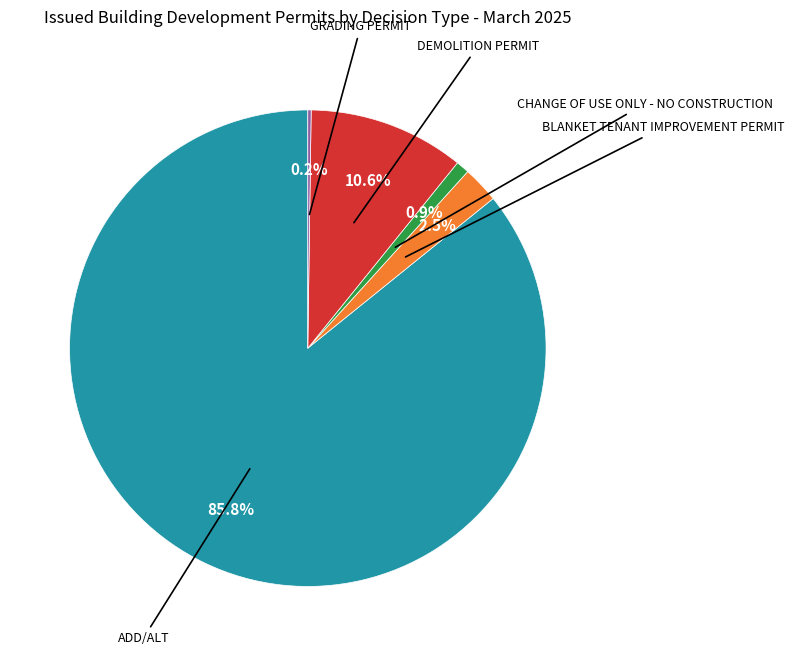

Does any single category account for the majority?

Yes